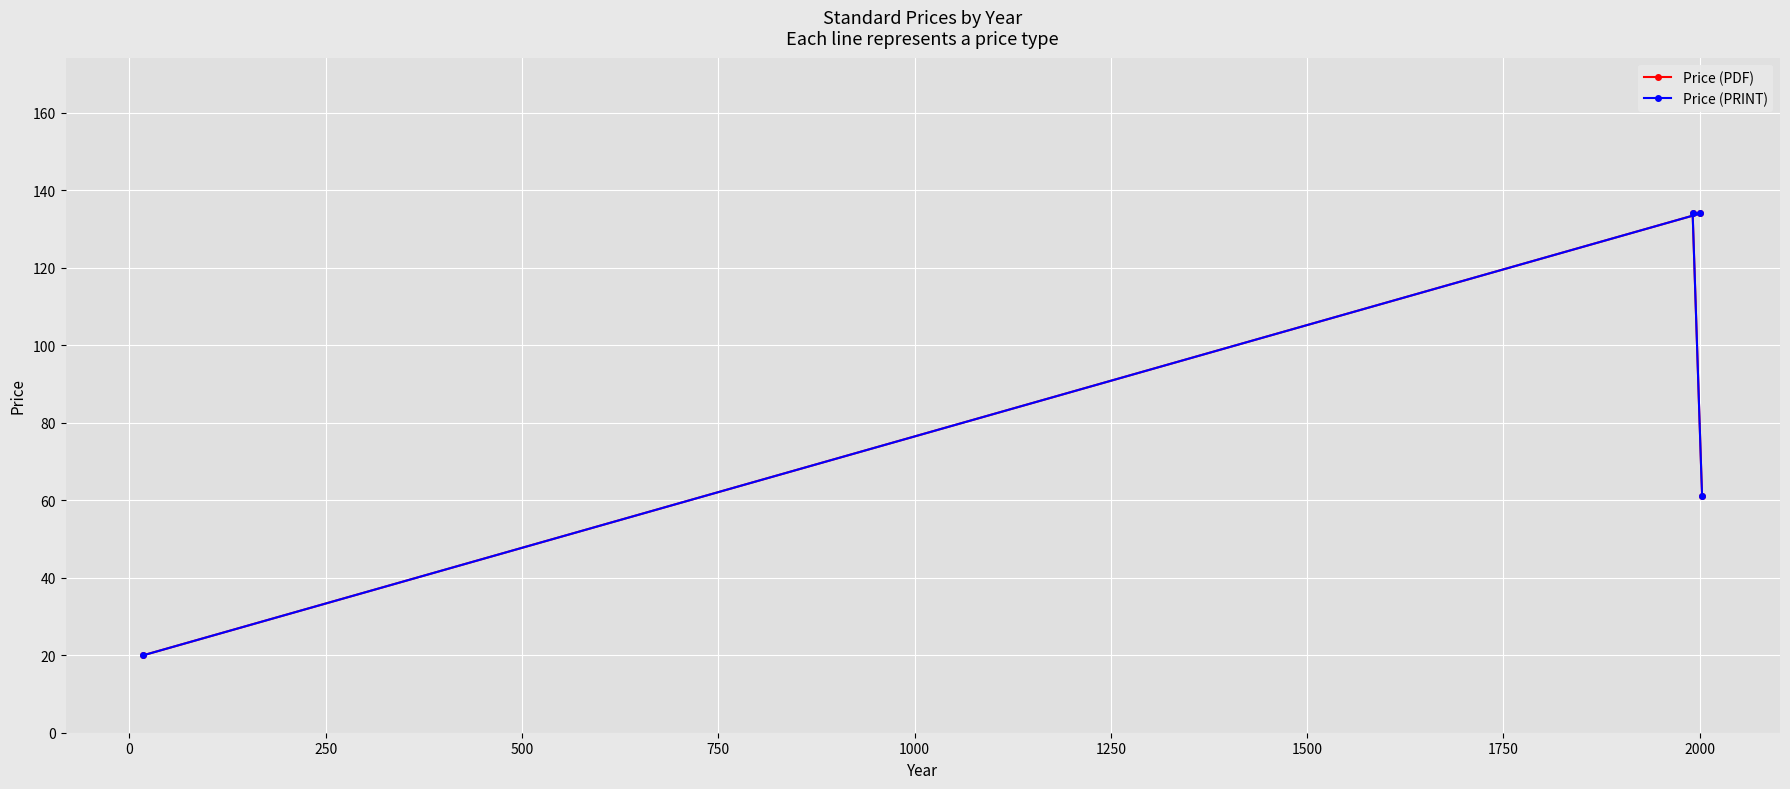

How many lines are shown in the chart?

2